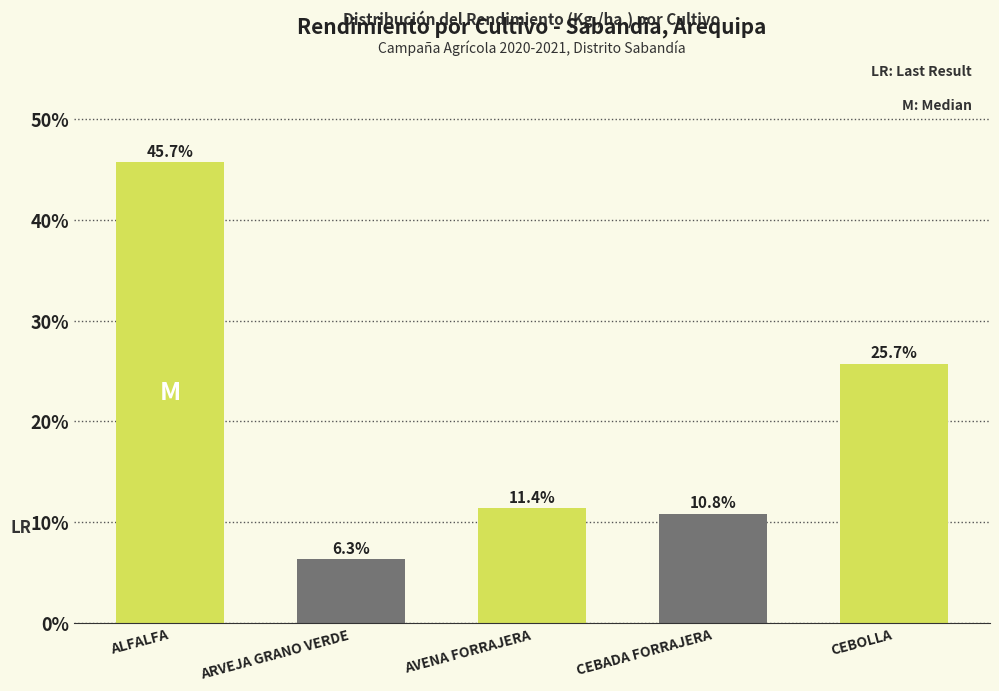

Reading right to left, list all the values displayed in this chart.

CEBOLLA=25.7	CEBADA FORRAJERA=10.8	AVENA FORRAJERA=11.4	ARVEJA GRANO VERDE=6.3	ALFALFA=45.7